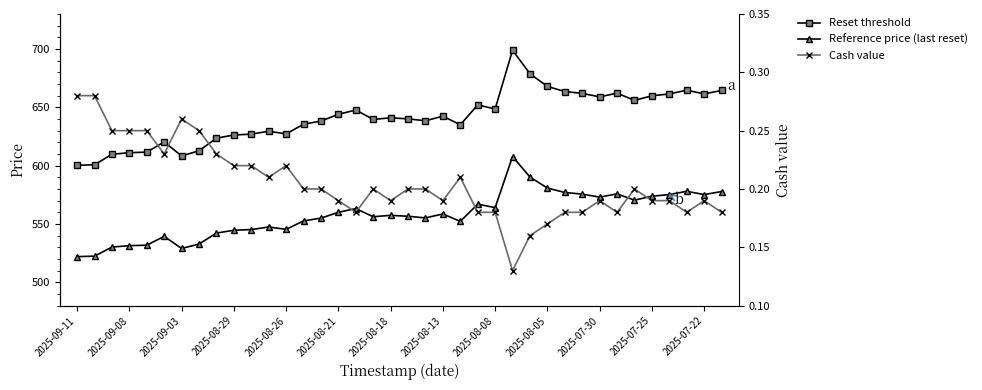

What are all the series names shown in the legend?

Reset threshold, Reference price (last reset), Cash value